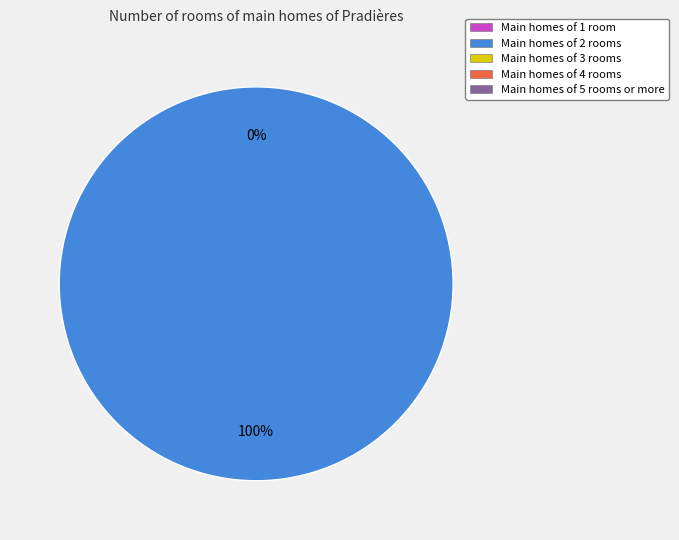

Which slice is the largest?

direction=1 (io_index=19)